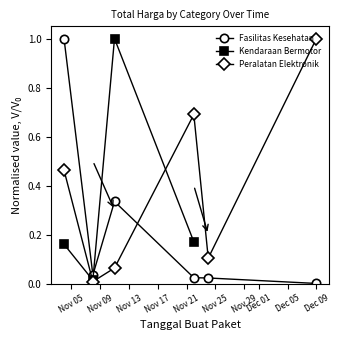

What is the label of the 5th point from the right?

2021-11-08